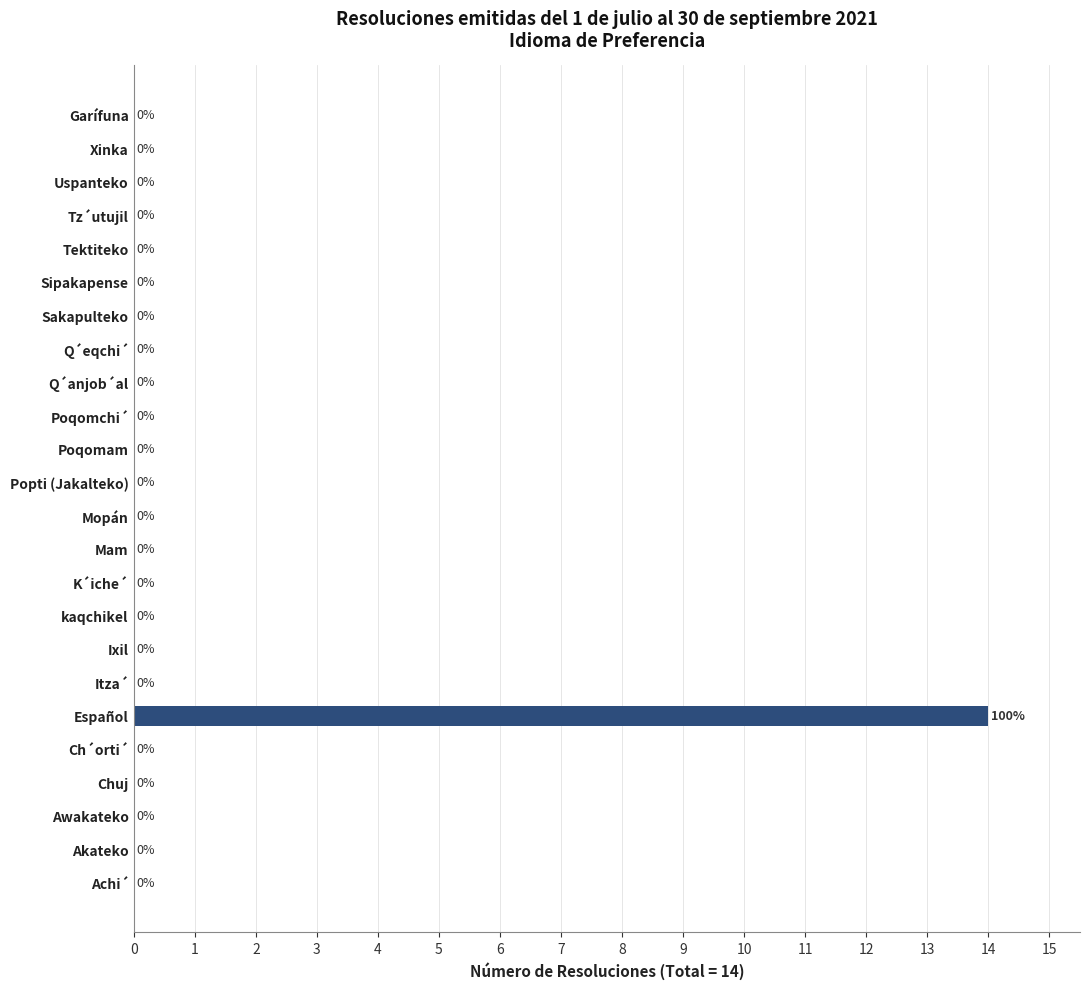

Reading bottom to top, transcribe all the data shown in this chart.

Achi´=0	Akateko=0	Awakateko=0	Chuj=0	Ch´orti´=0	Español=14	Itza´=0	Ixil=0	kaqchikel=0	K´iche´=0	Mam=0	Mopán=0	Popti (Jakalteko)=0	Poqomam=0	Poqomchi´=0	Q´anjob´al=0	Q´eqchi´=0	Sakapulteko=0	Sipakapense=0	Tektiteko=0	Tz´utujil=0	Uspanteko=0	Xinka=0	Garífuna=0